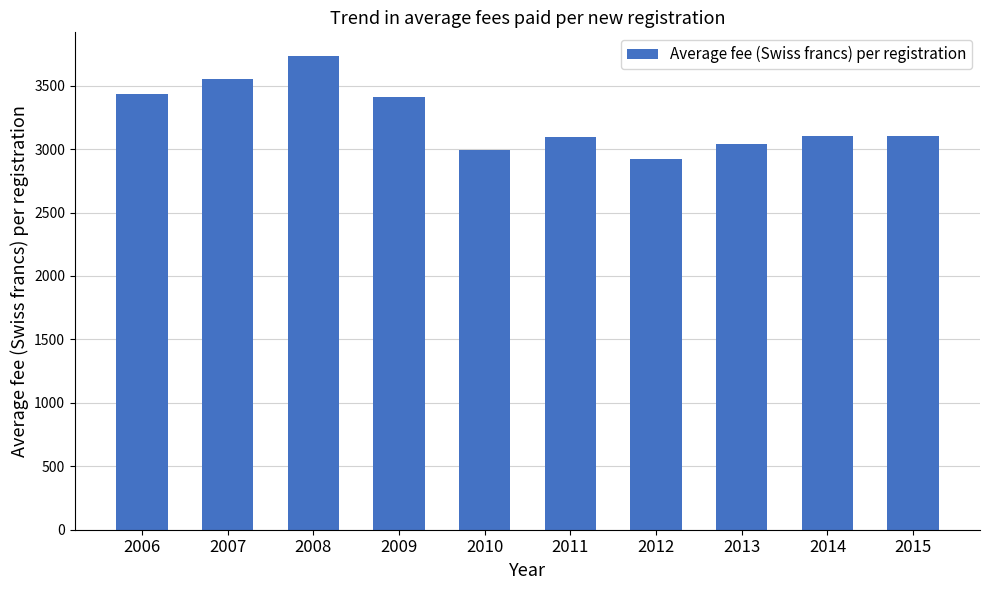

Where does the data first go above 3102?

2006